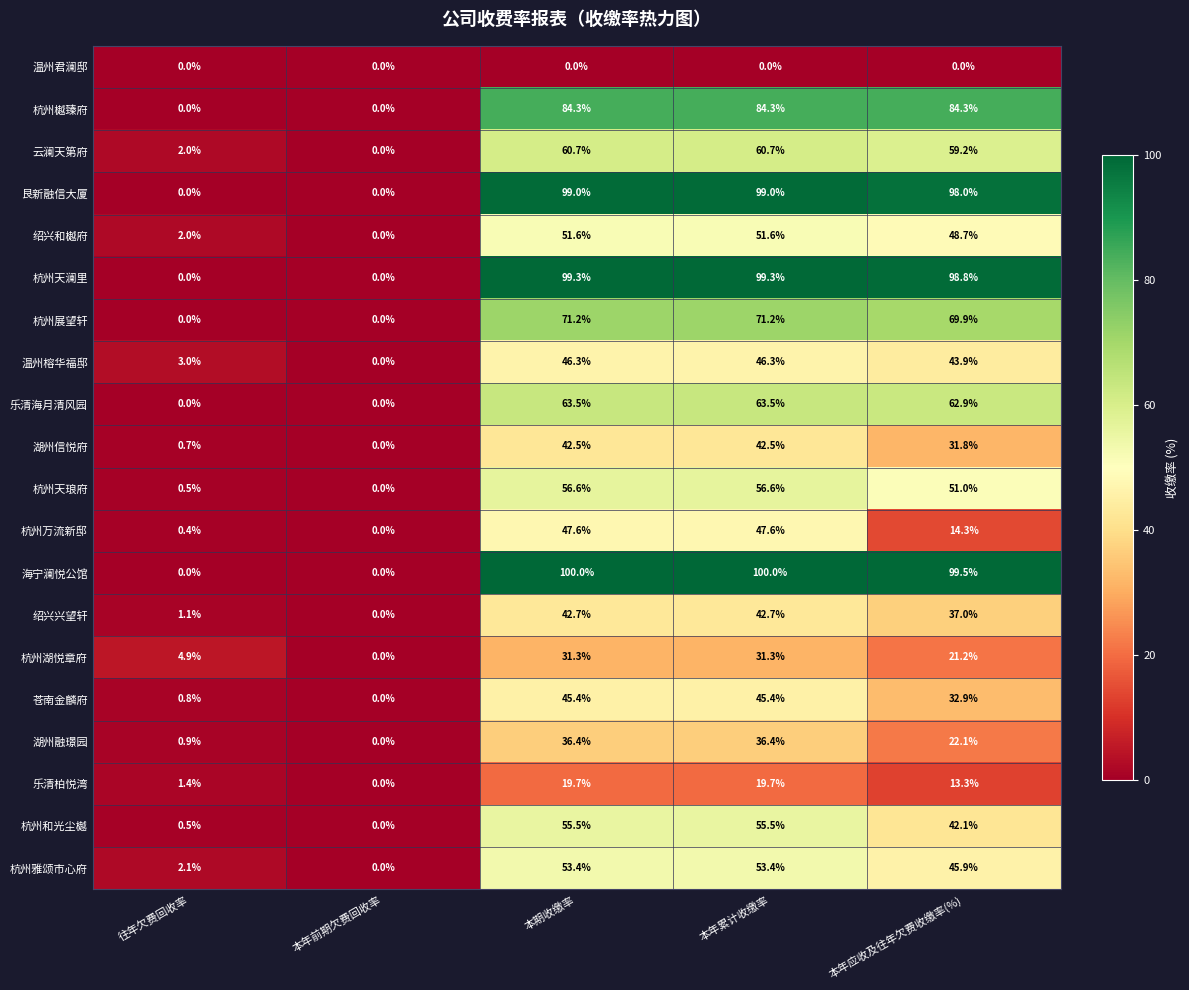

Which series has the largest total across all categories?

海宁澜悦公馆